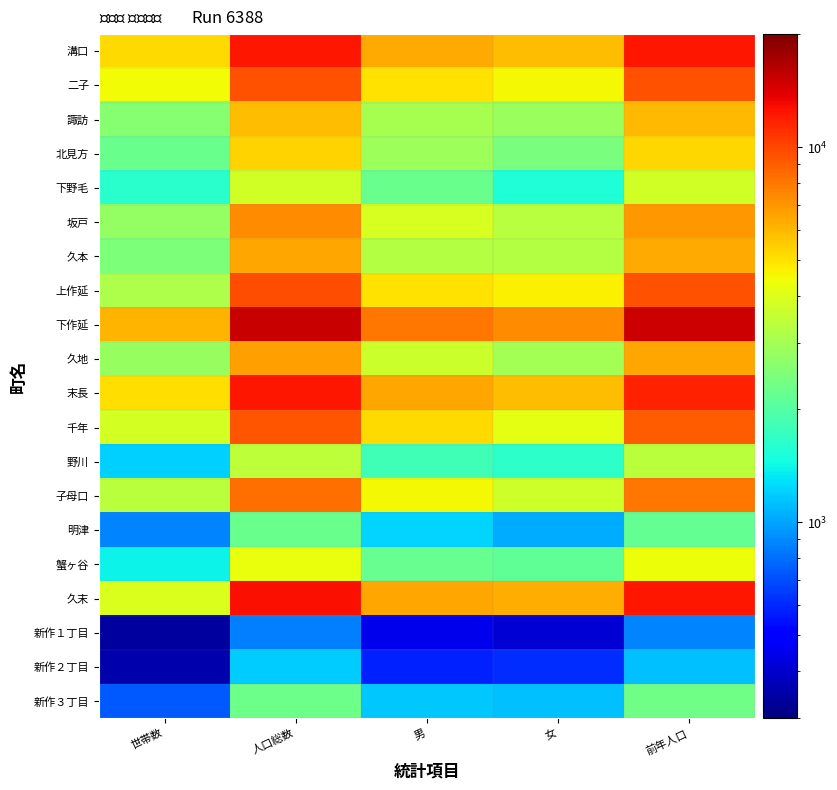

Which series has the largest range (max minus min)?

下作延